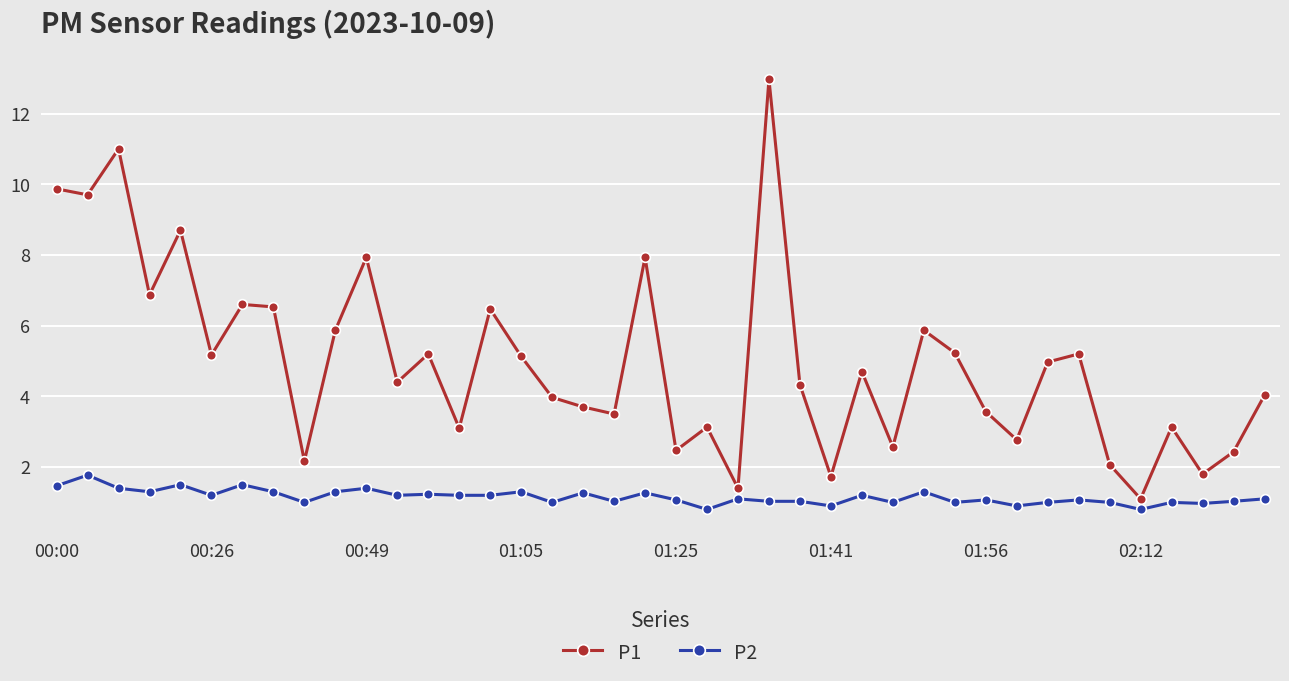

At how many categories does at least one series exceed 9?

4